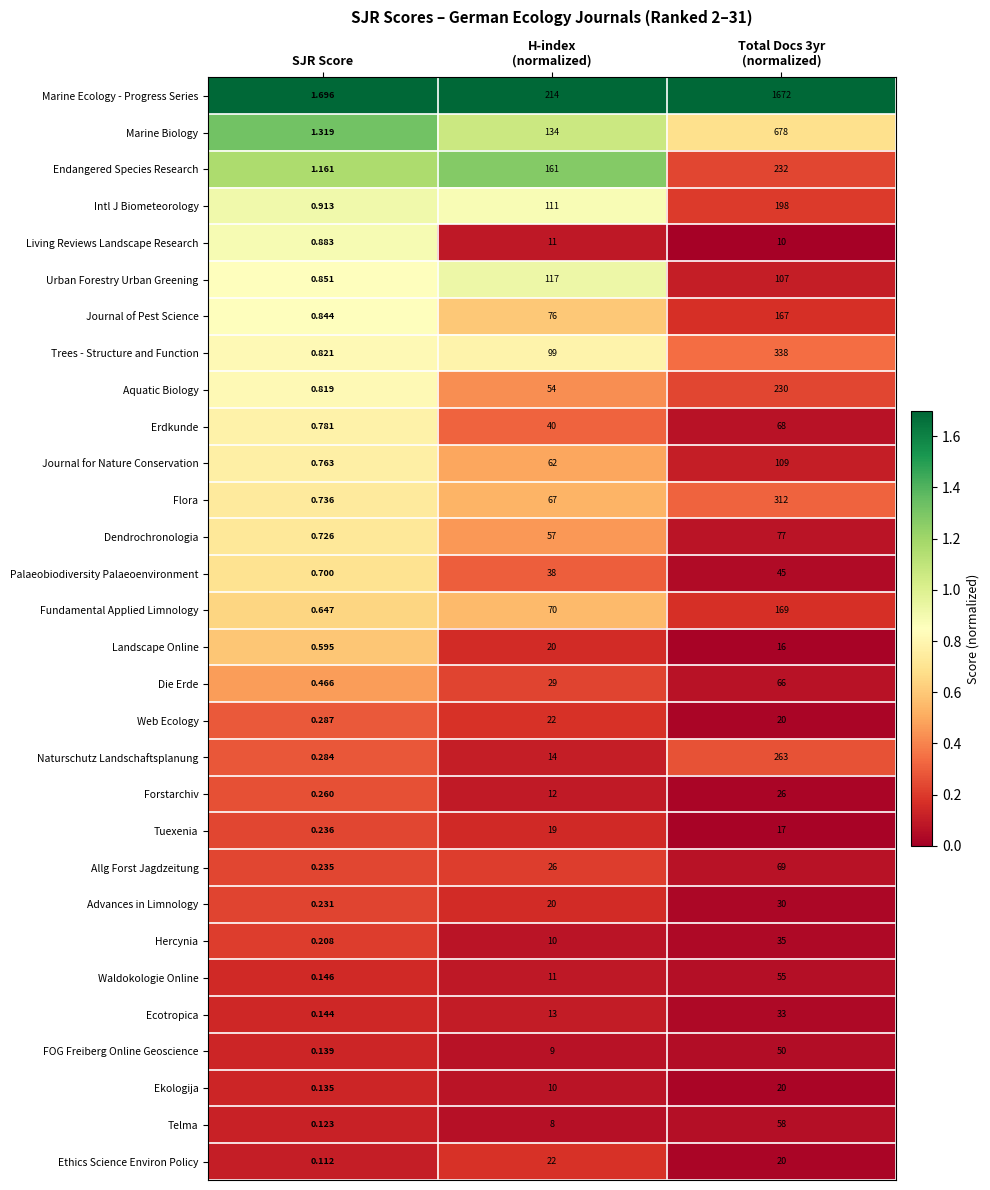

Which series has the largest range (max minus min)?

Marine Ecology - Progress Series